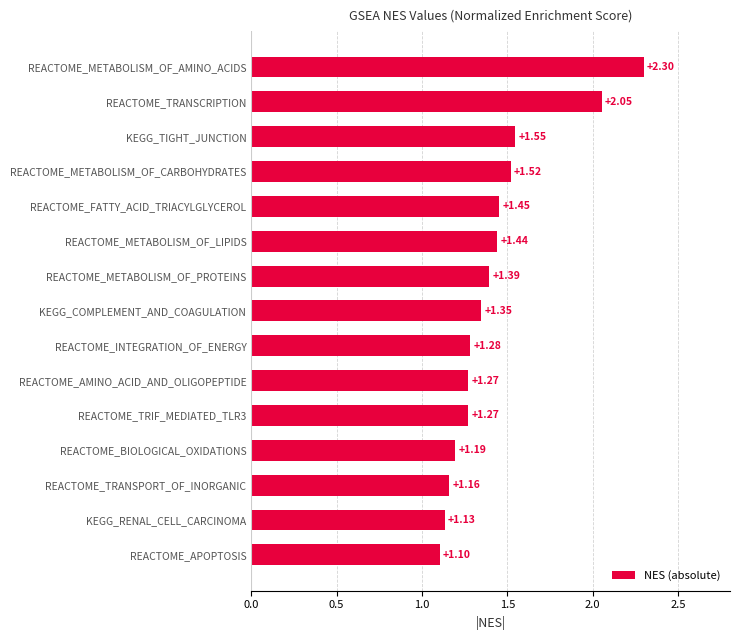

What is the maximum value shown in the chart?

2.3